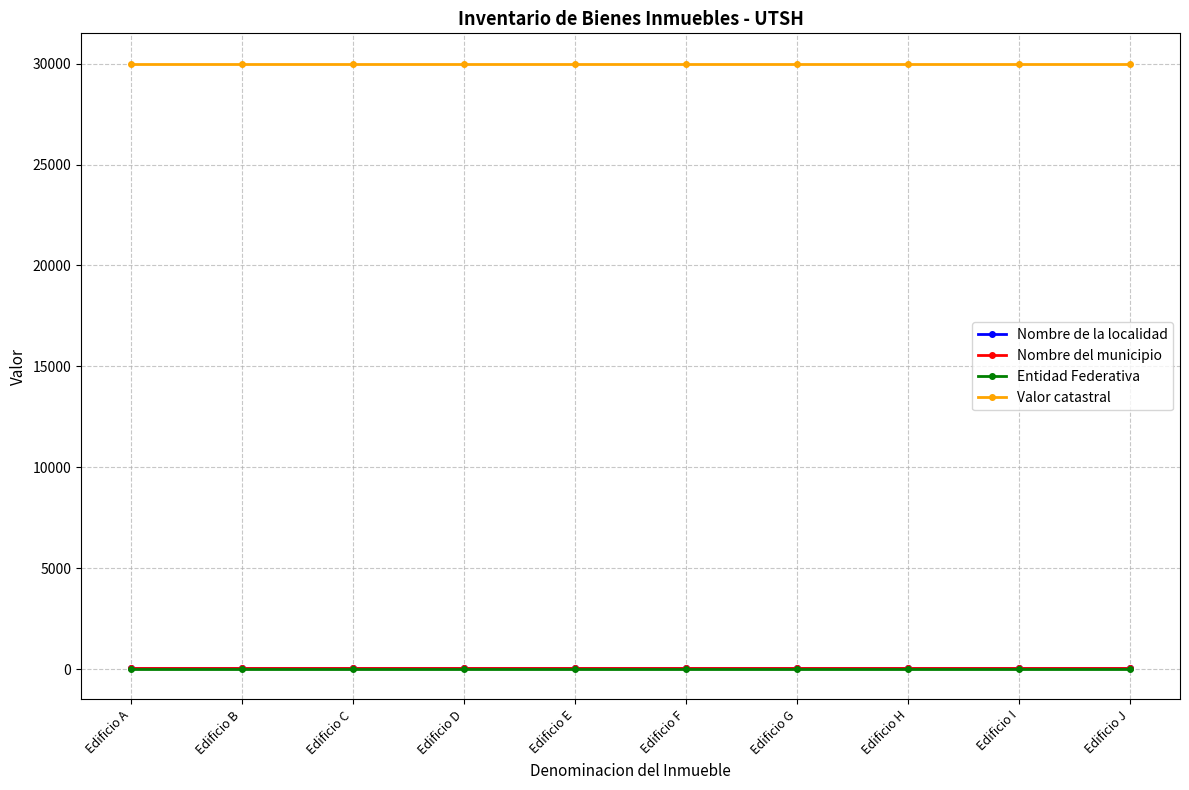

Reading left to right, what are all the values shown in this chart?

Nombre de la localidad: 81	81	81	81	81	81	81	81	81	81
Nombre del municipio: 81	81	81	81	81	81	81	81	81	81
Entidad Federativa: 13	13	13	13	13	13	13	13	13	13
Valor catastral: 30000	30000	30000	30000	30000	30000	30000	30000	30000	30000